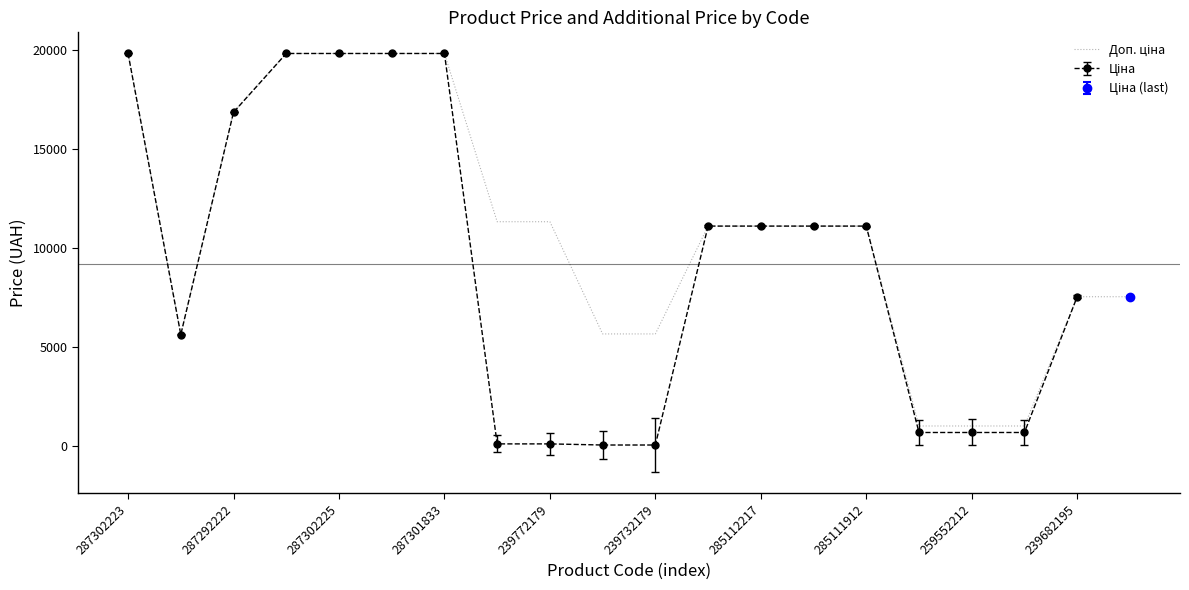

How many data points does each series have?

20